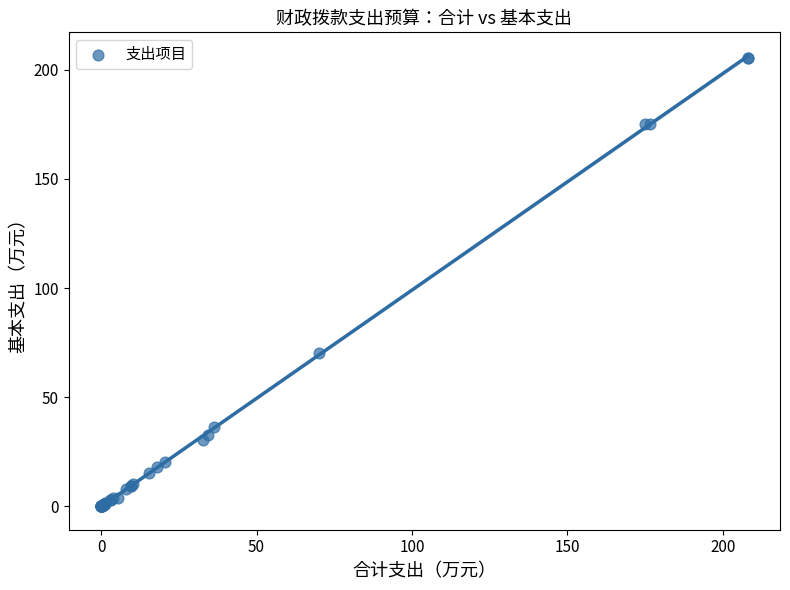

What Y value in the scatter plot is closest to 102?

70.1